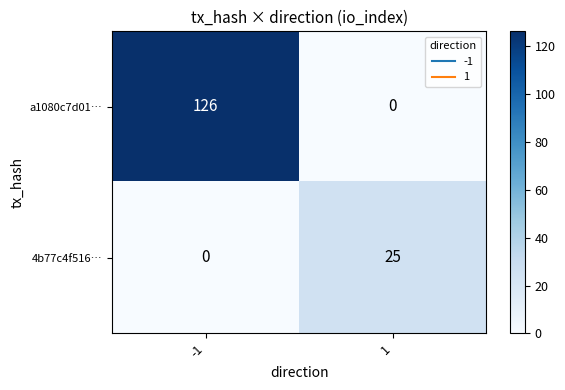

Is it true that 4b77c4f516… equals 11 at 1?

False